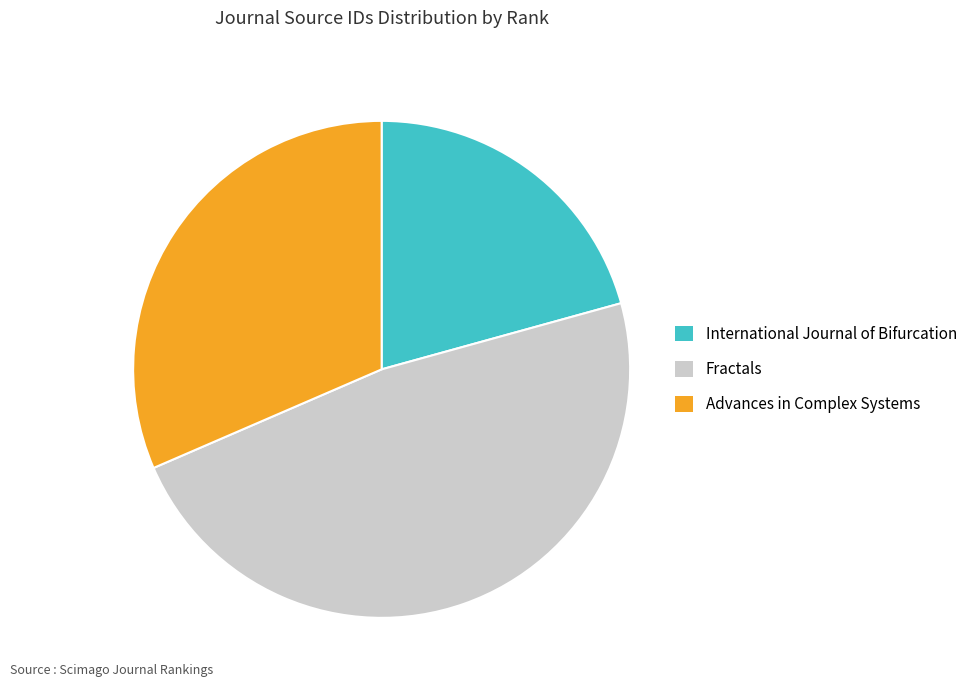

Does Advances in Complex Systems represent more than half of the total?

No